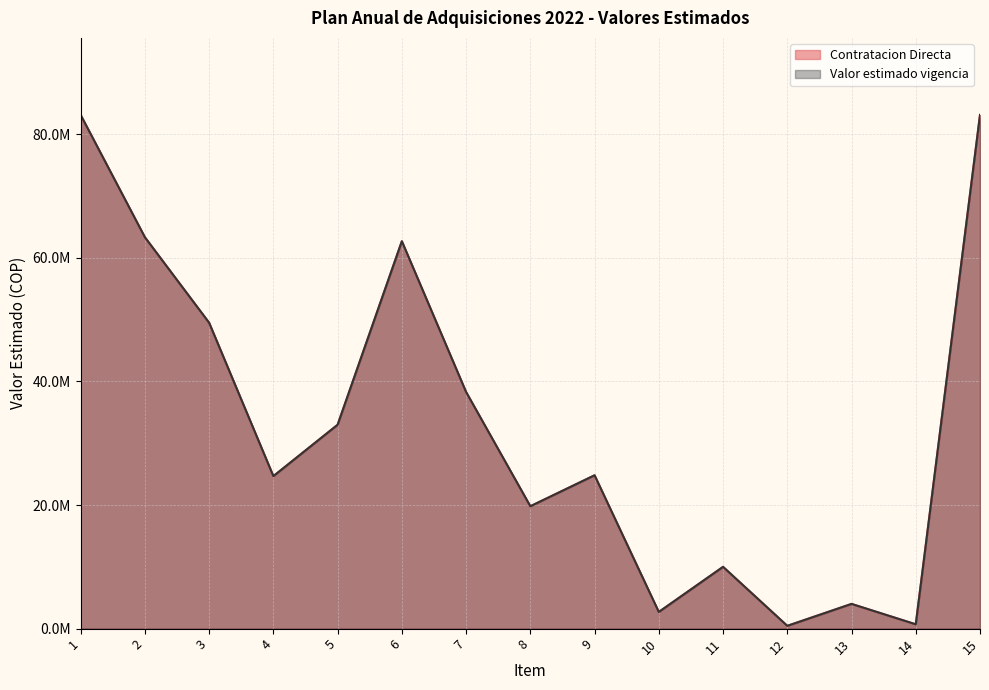

Reading left to right, what are all the values shown in this chart?

Contratacion Directa: 83136621.7	63341601.0	49499877.3	24680997.3	32995809.7	62697292.4	38295846.3	19807346.3	24818880.0	2700000.0	10000000.0	450000.0	4000000.0	700000.0	83136621.7
Valor estimado vigencia: 83136621.7	63341601.0	49499877.3	24680997.3	32995809.7	62697292.4	38295846.3	19807346.3	24818880.0	2700000.0	10000000.0	450000.0	4000000.0	700000.0	83136621.7